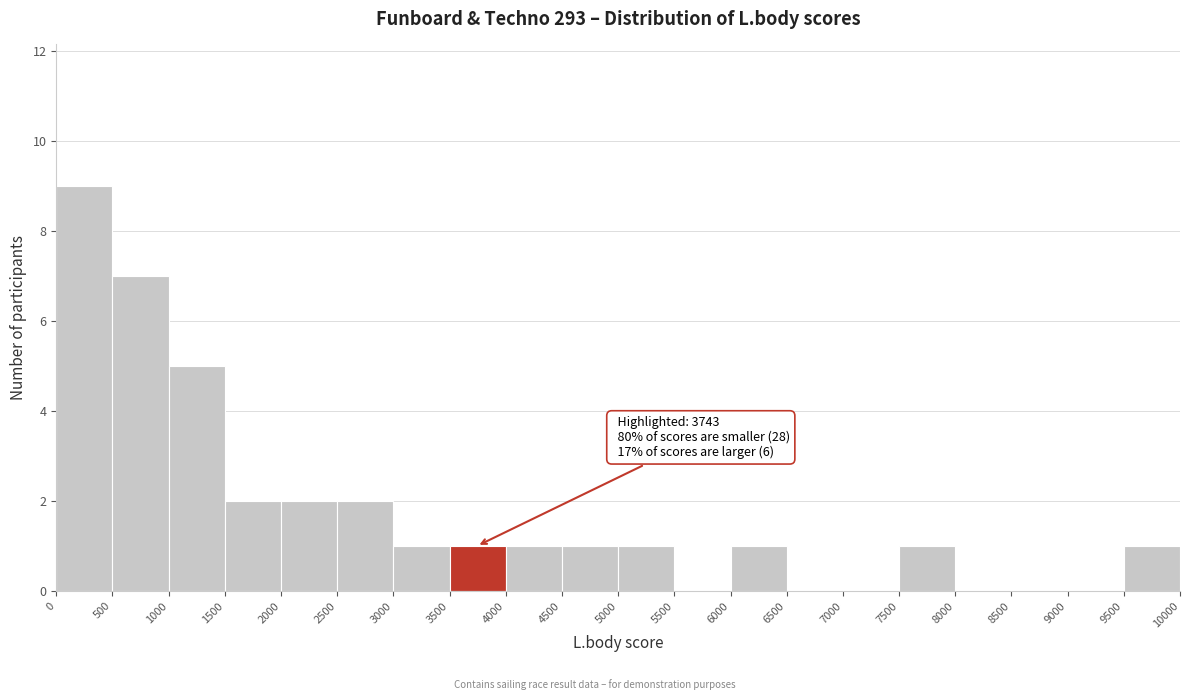

Over which range of the x-axis is the bar tallest?

0 to 500